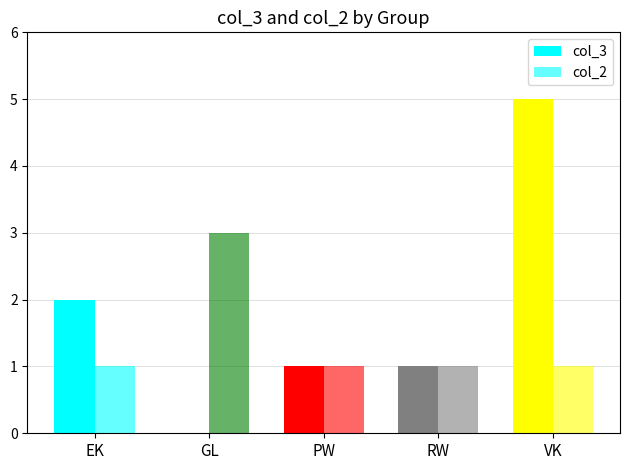

How many series are shown in this chart?

2